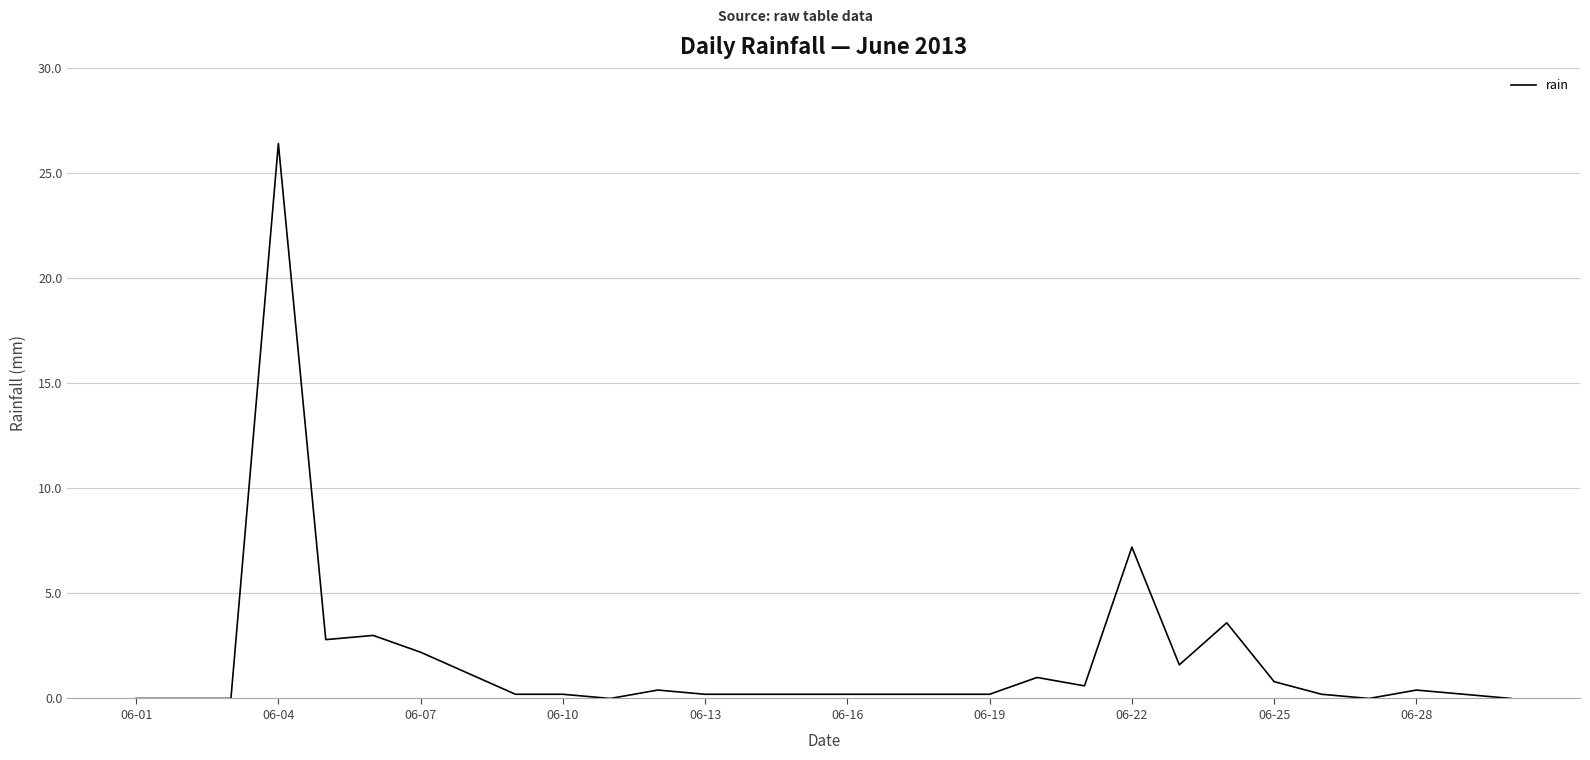

What is the maximum value shown in the chart?

26.4